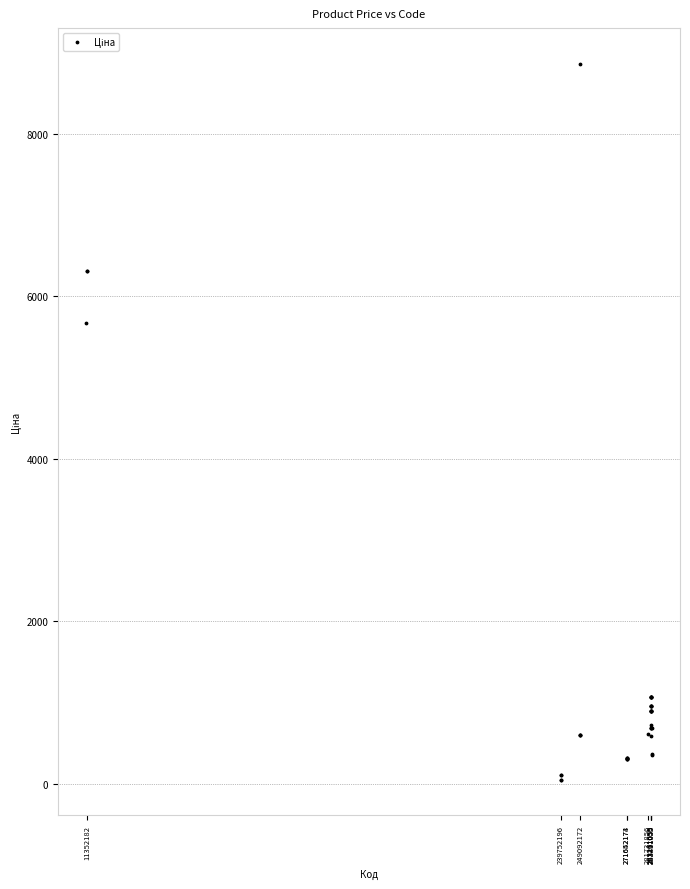

What Y value in the scatter plot is closest to 4456?

5673.8